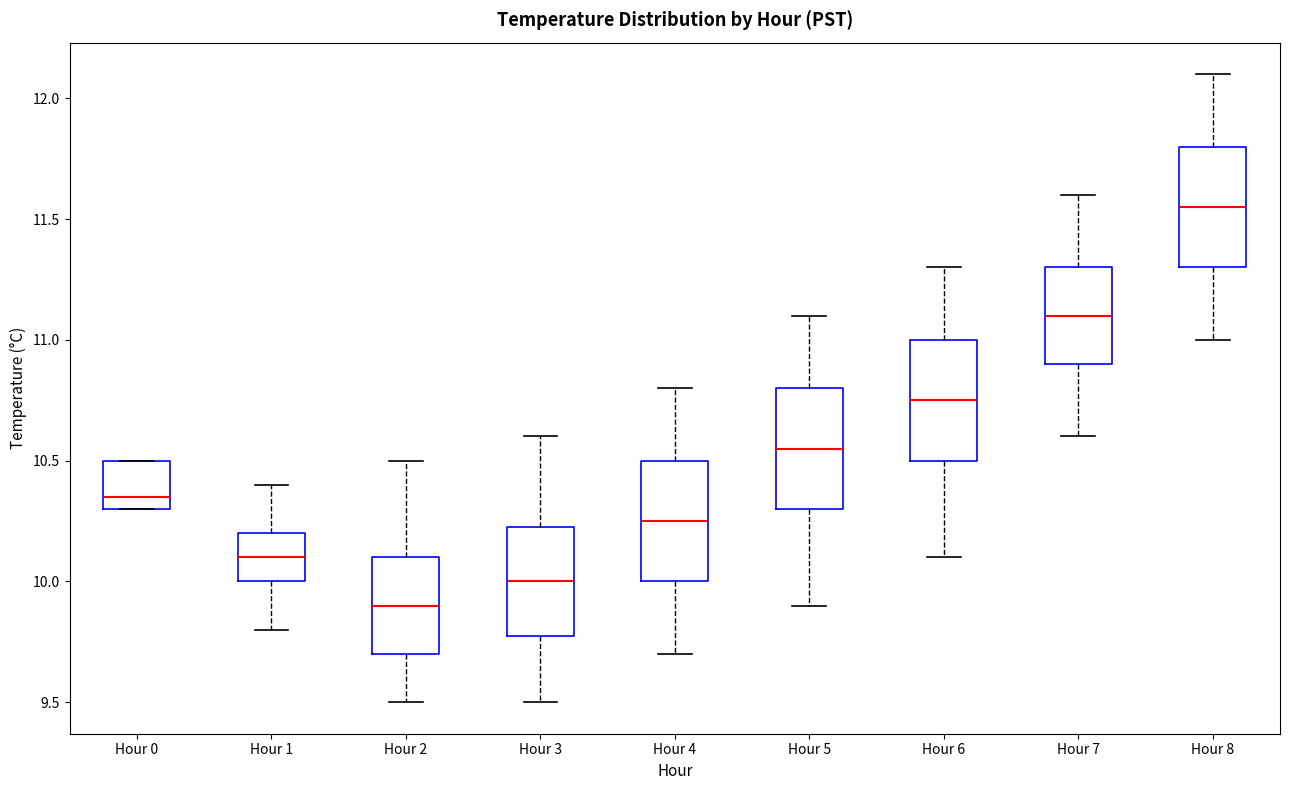

Where does the lower whisker of the box for Hour 3 end on the y-axis? The values are not printed on the chart, so give them approximately, as read against the axis.

9.50